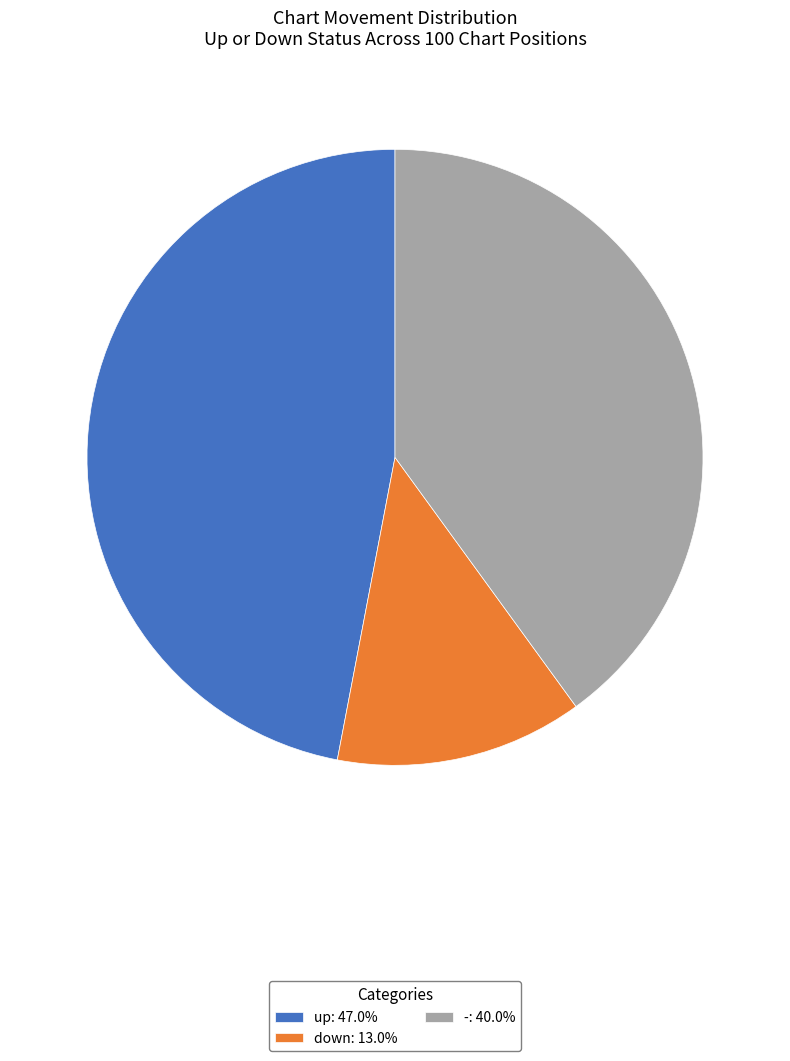

Which has a higher value, up or down?

up